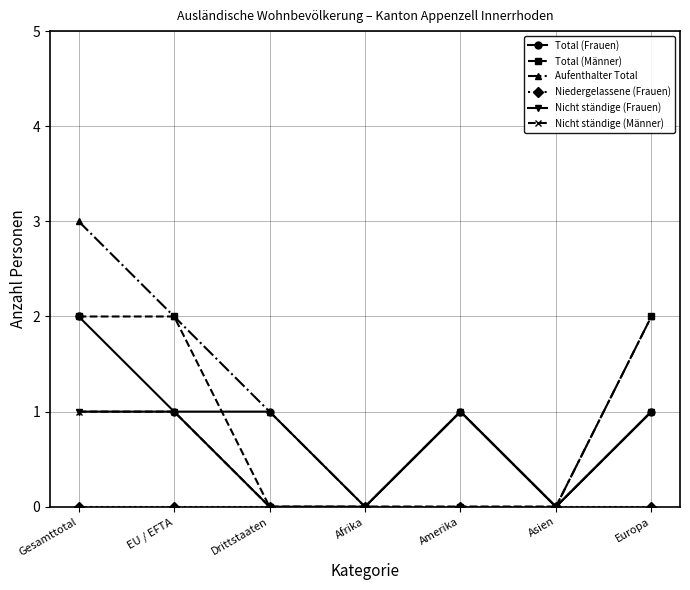

Does the chart have visible grid lines?

Yes